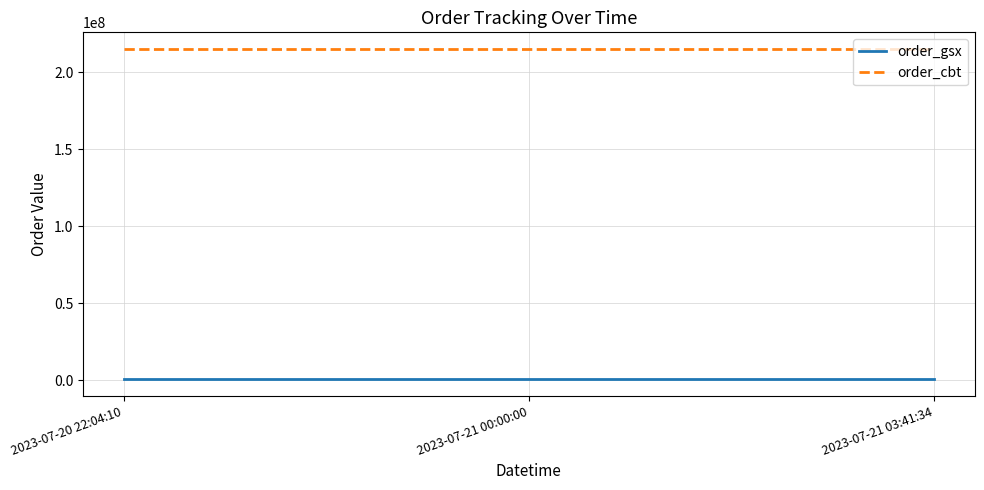

Rank the series by their average value, from lowest to highest.

order_gsx, order_cbt